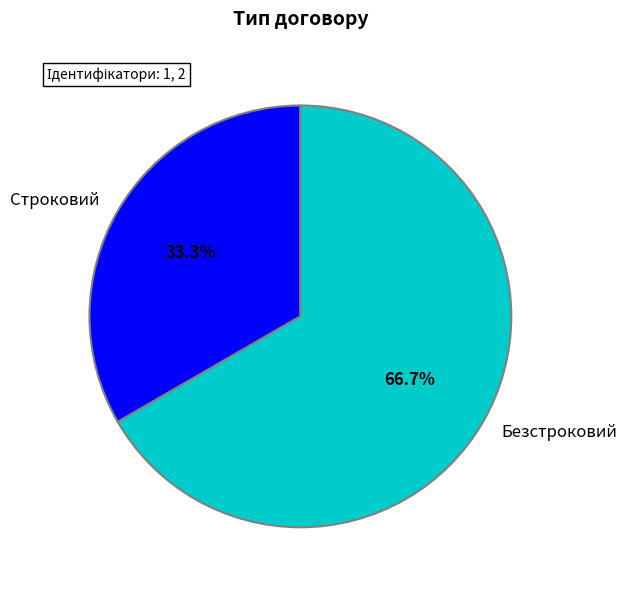

Is it true that Строковий is 24% of the pie?

False